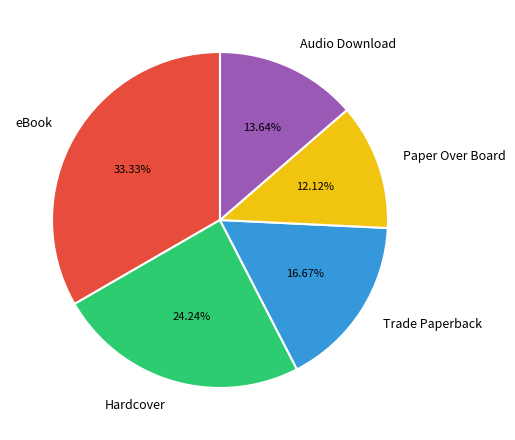

Is it true that Hardcover is 24% of the pie?

True